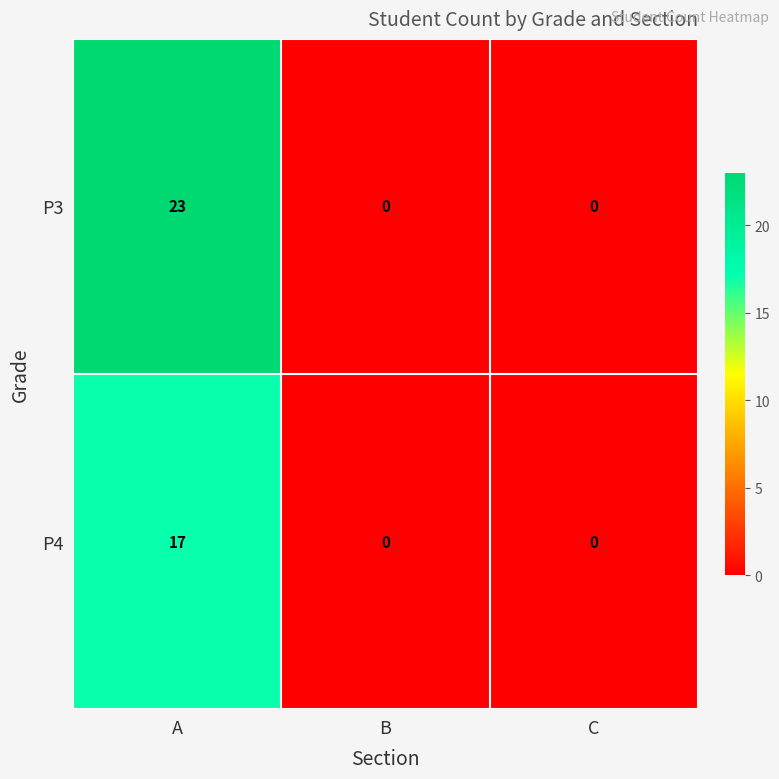

List the series in order of their peak value, highest first.

P3, P4